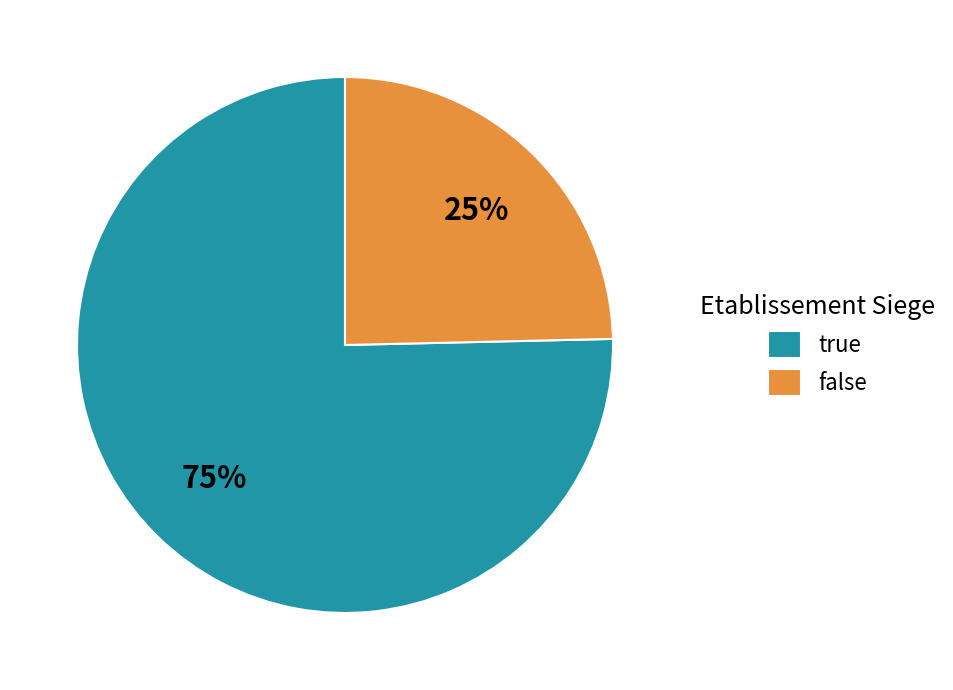

Is there a majority slice in this chart?

Yes